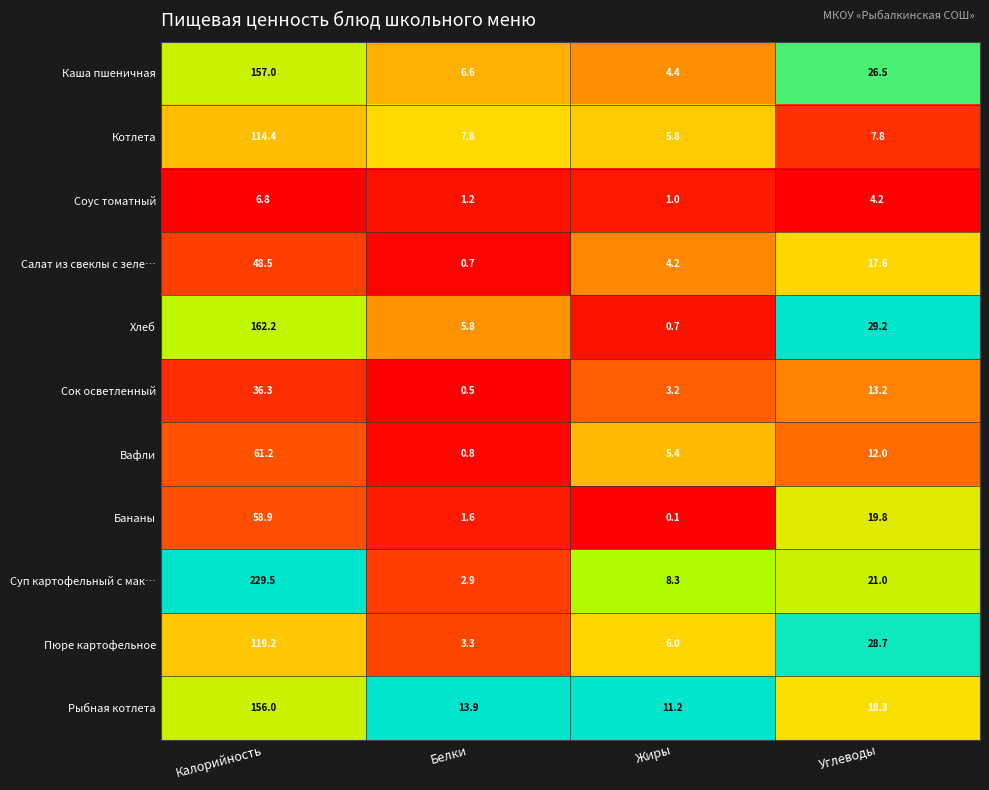

What is the lowest value of the Пюре картофельное series?

3.3